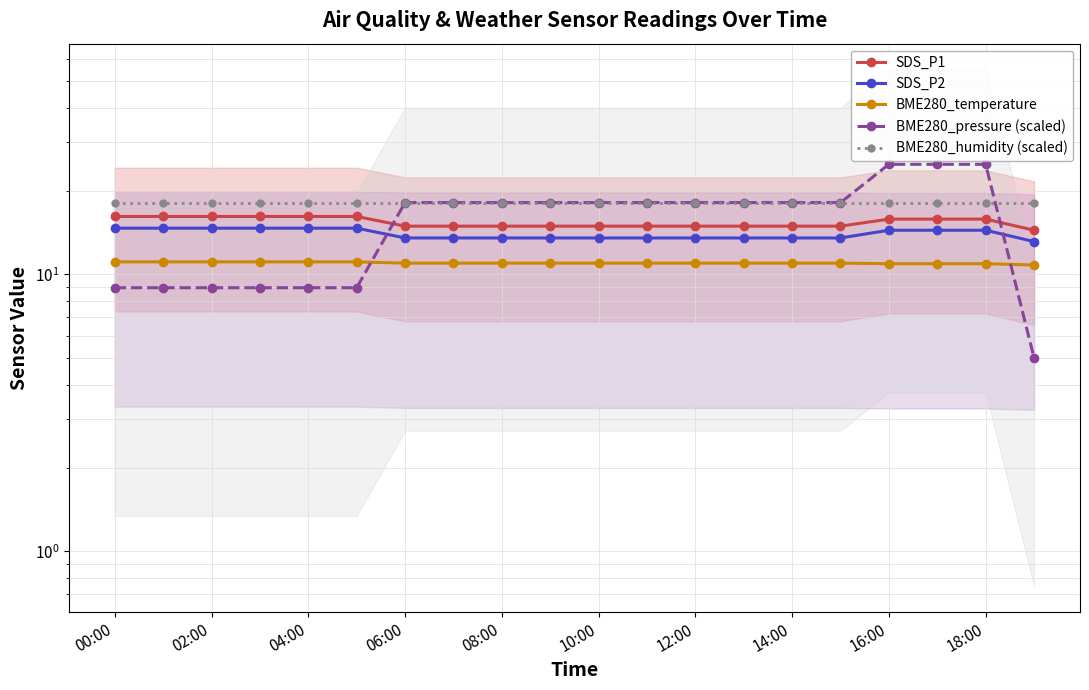

At which label is BME280_temperature closest to 10?

19